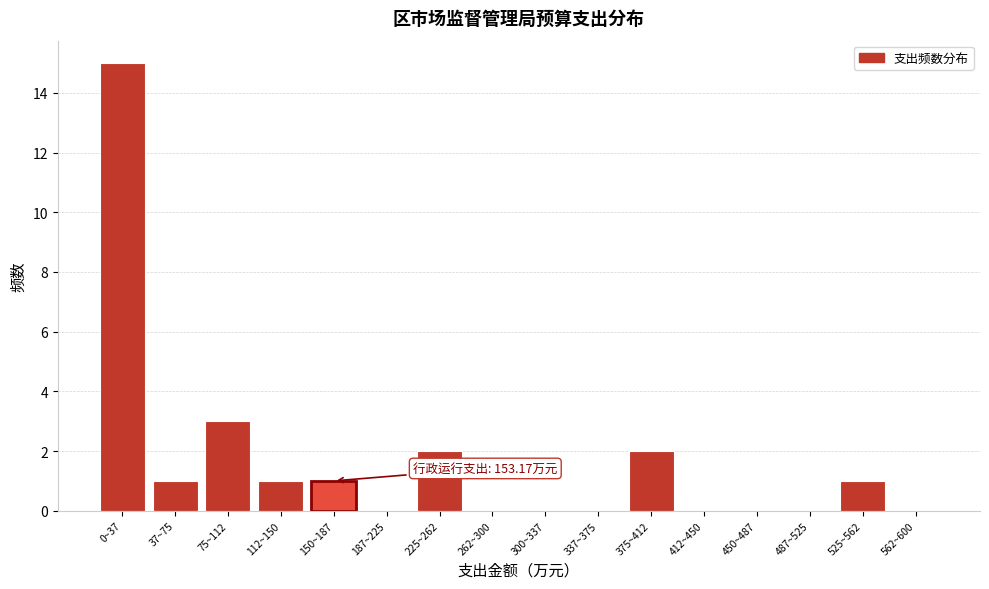

Reading left to right, transcribe all the data shown in this chart.

0~37=15	37~75=1	75~112=3	112~150=1	150~187=1	187~225=0	225~262=2	262~300=0	300~337=0	337~375=0	375~412=2	412~450=0	450~487=0	487~525=0	525~562=1	562~600=0